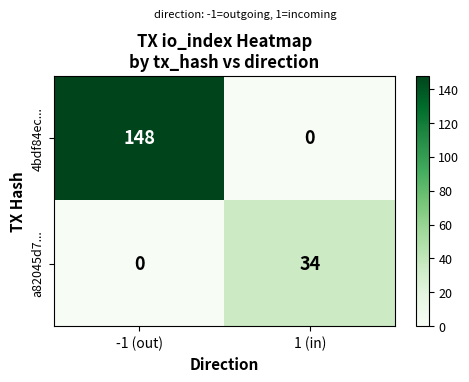

List the series in order of their peak value, lowest first.

a82045d7..., 4bdf84ec...